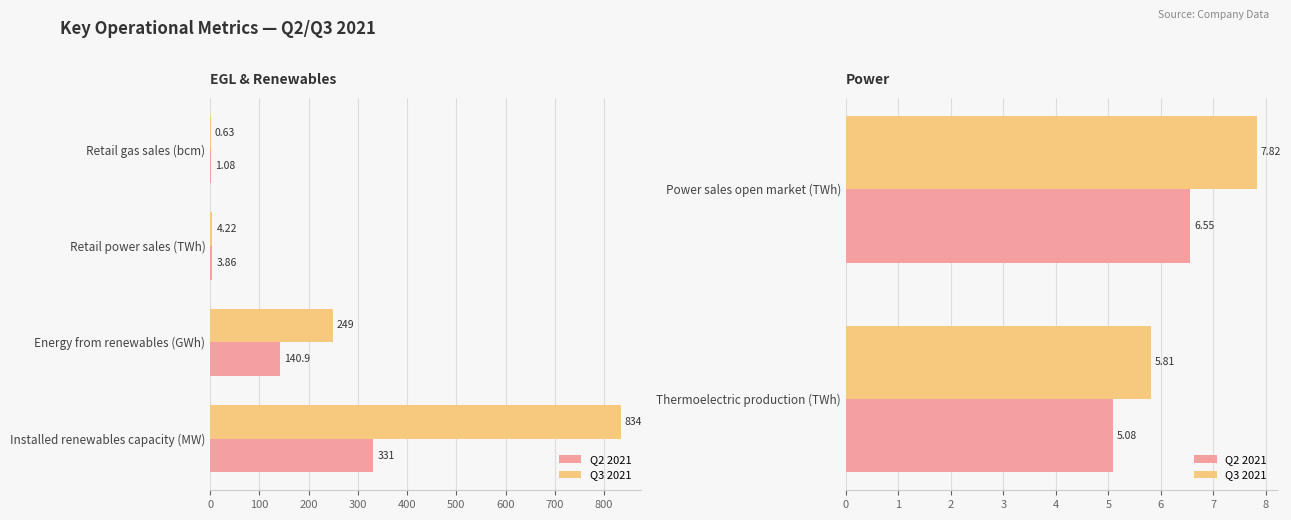

Count the number of data series in this chart.

2